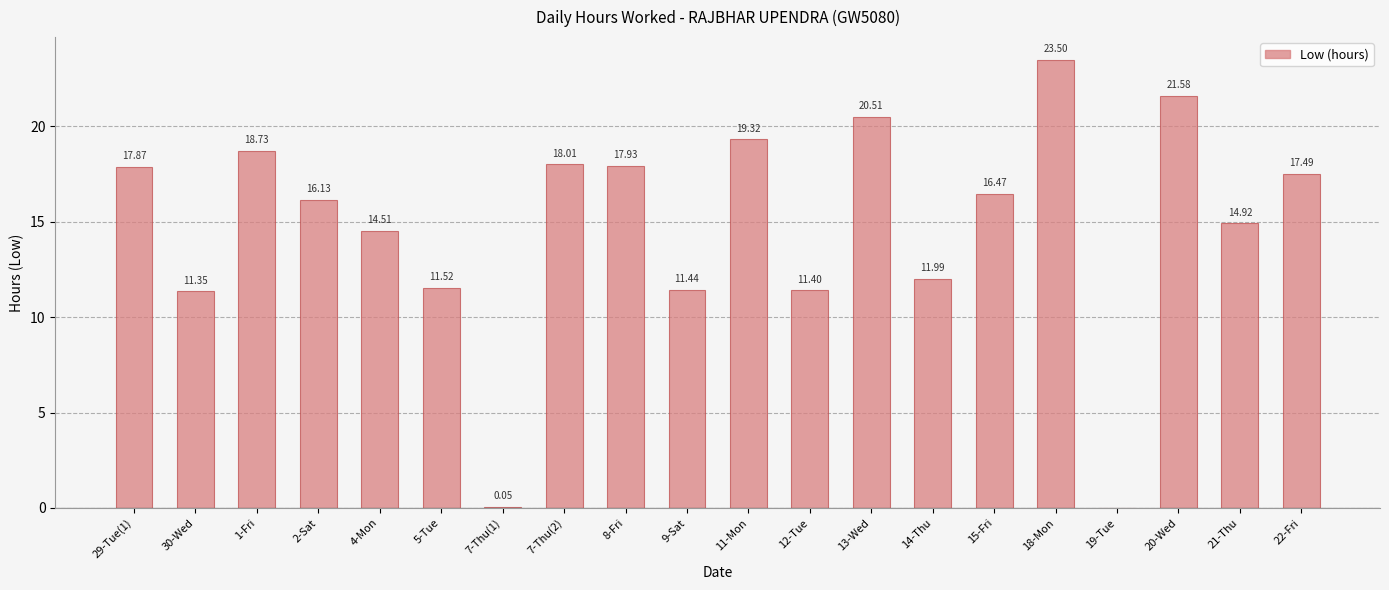

Is it true that the value at 7-Thu(2) is 6.1?

False